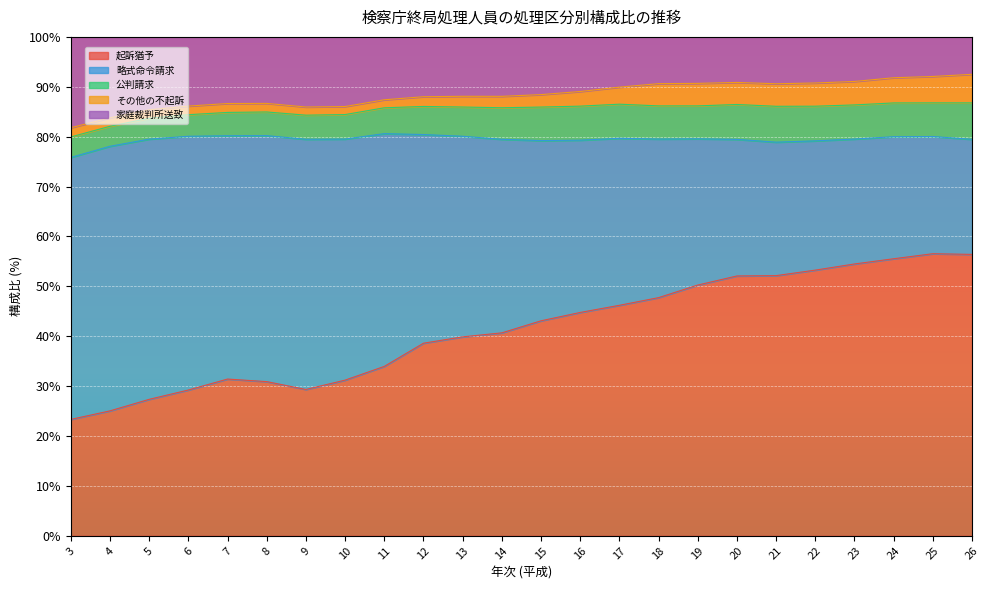

Reading left to right, what are all the values shown in this chart?

起訴猶予: 23.3	25.0	27.4	29.2	31.4	30.9	29.3	31.2	34.0	38.6	39.9	40.7	43.1	44.8	46.2	47.7	50.3	52.1	52.1	53.3	54.5	55.5	56.5	56.4
略式命令請求: 52.5	53.0	52.2	50.9	48.8	49.3	50.1	48.3	46.7	41.8	40.2	38.8	36.1	34.5	33.5	31.8	29.3	27.4	26.8	25.9	25.0	24.5	23.5	23.1
公判請求: 4.1	4.0	4.2	4.3	4.7	4.7	4.8	4.9	5.2	5.6	5.9	6.3	6.7	6.8	6.8	6.6	6.6	7.0	7.2	6.9	6.8	6.8	6.7	7.3
その他の不起訴: 1.8	1.7	1.7	1.7	1.8	1.7	1.6	1.6	1.6	2.0	2.2	2.3	2.5	2.9	3.4	4.5	4.5	4.4	4.5	4.7	4.7	5.0	5.3	5.7
家庭裁判所送致: 18.2	16.2	14.6	13.9	13.4	13.3	14.1	14.0	12.6	12.0	11.9	11.9	11.6	10.9	10.1	9.4	9.3	9.1	9.4	9.2	8.9	8.2	7.9	7.5